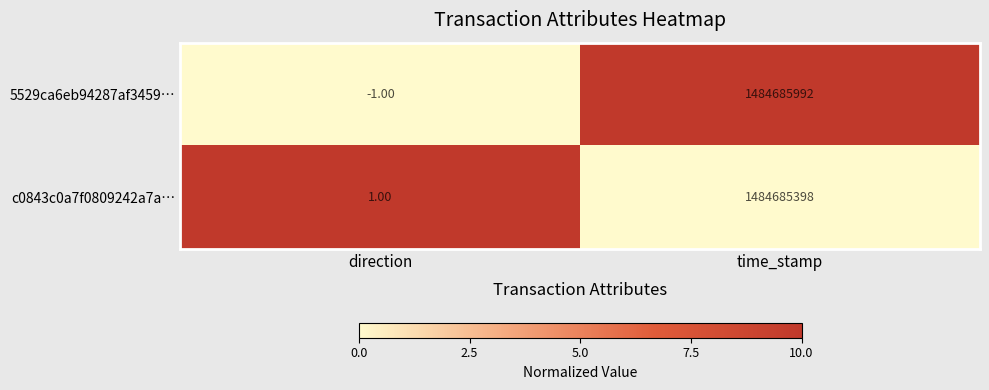

List the series in order of their peak value, highest first.

5529ca6eb94287af3459…, c0843c0a7f0809242a7a…